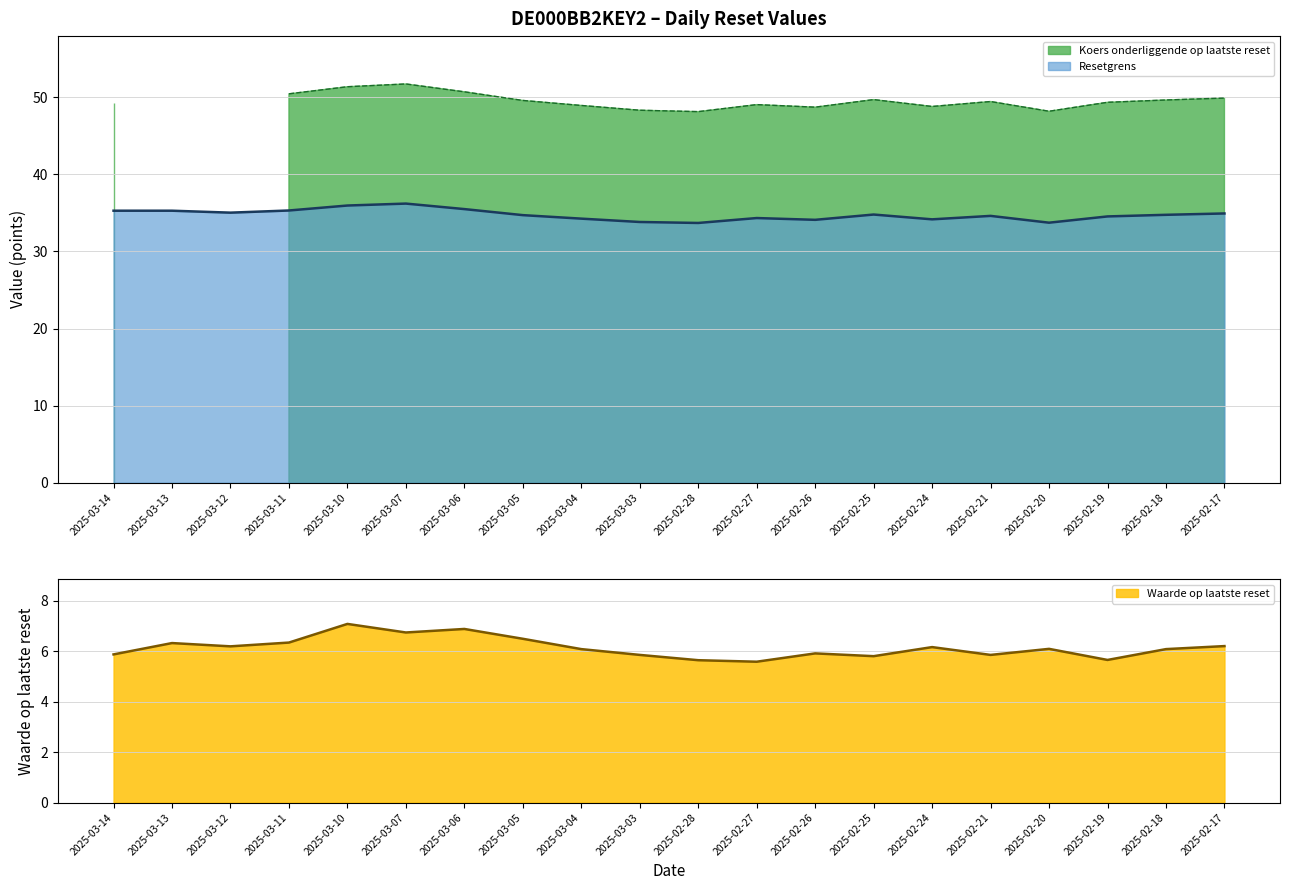

The Resetgrens series shows 59.7 at 2025-03-13. True or false?

False